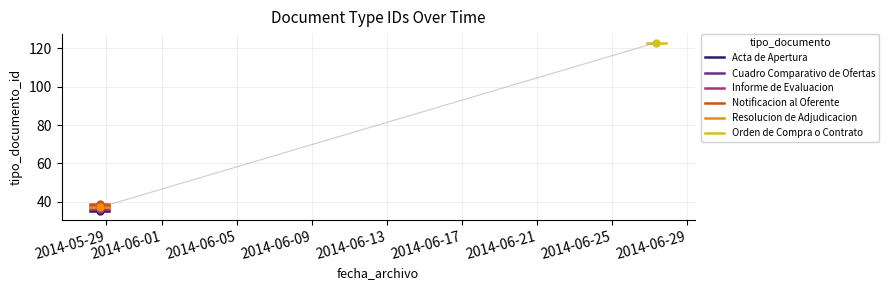

Which series reaches the maximum Y coordinate?

Orden de Compra o Contrato